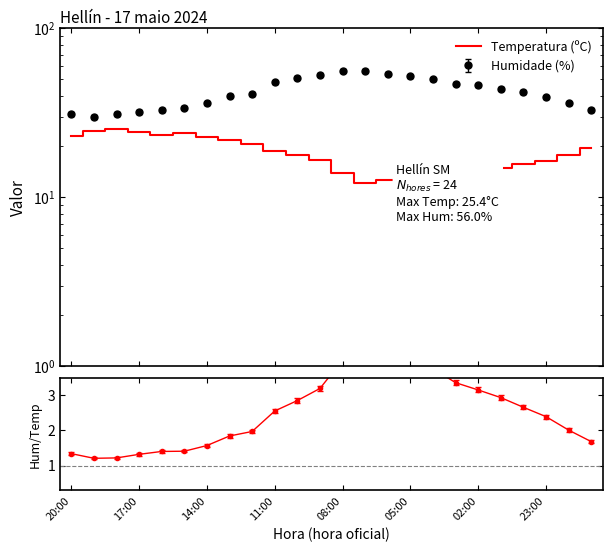

Where does the data first go above 17?

20:00